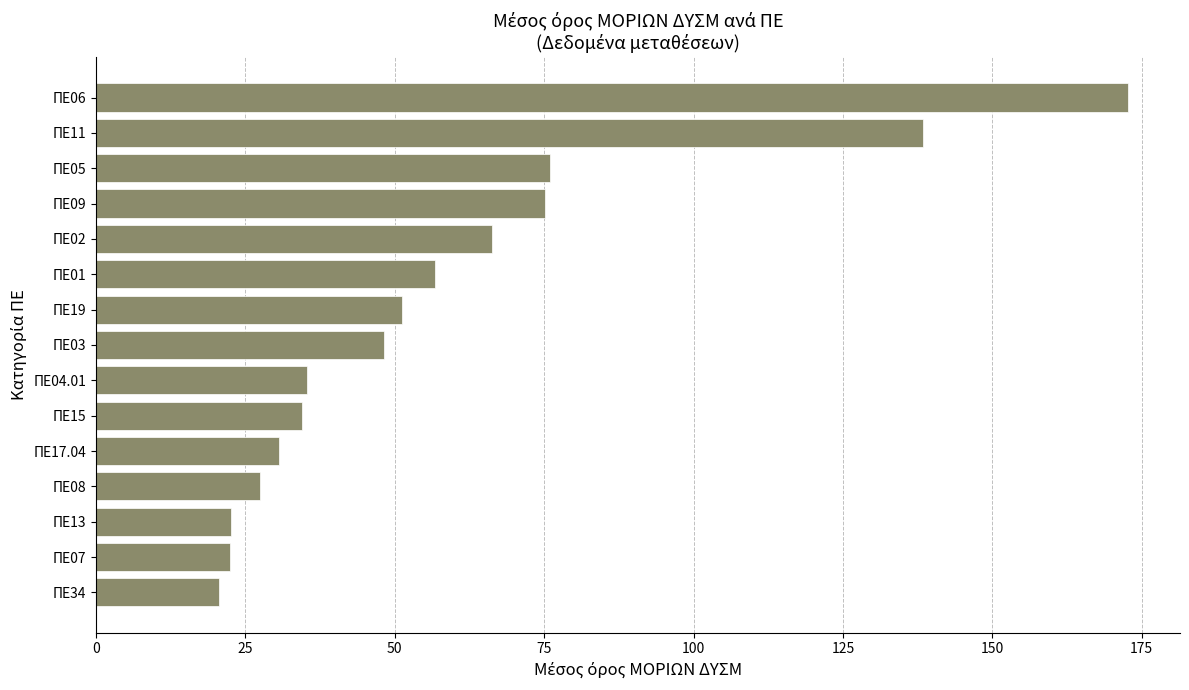

The value at ΠΕ05 is 45.6. True or false?

False